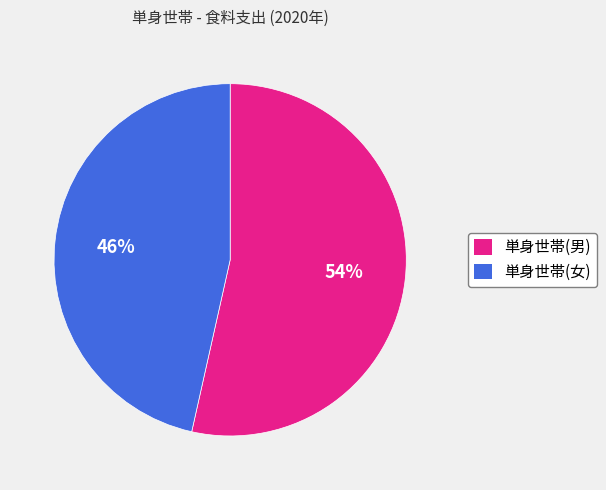

The 単身世帯(女) slice represents 46% of the pie. True or false?

True